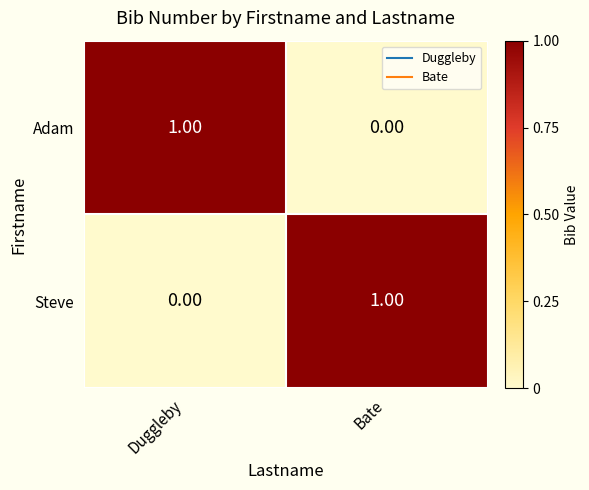

Where is Adam nearest to the value 0?

Bate